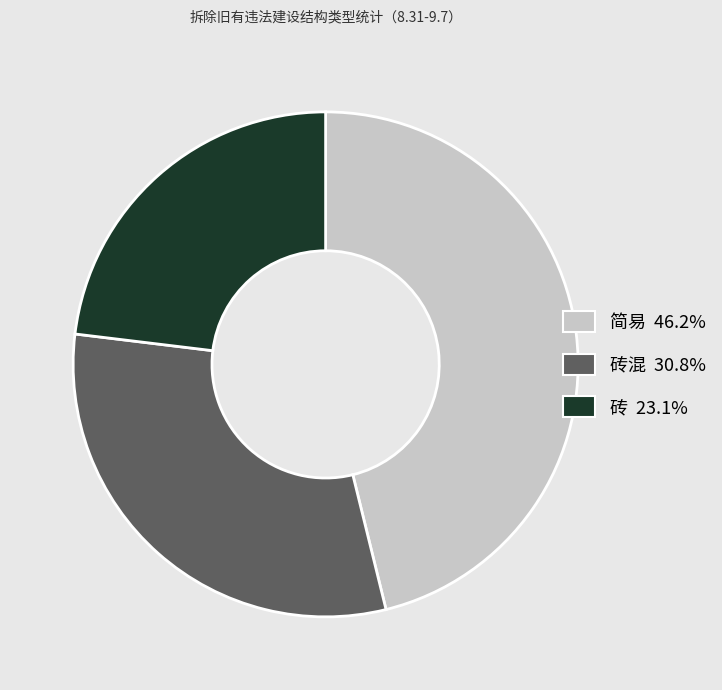

Is there any slice that represents more than half of the pie?

No